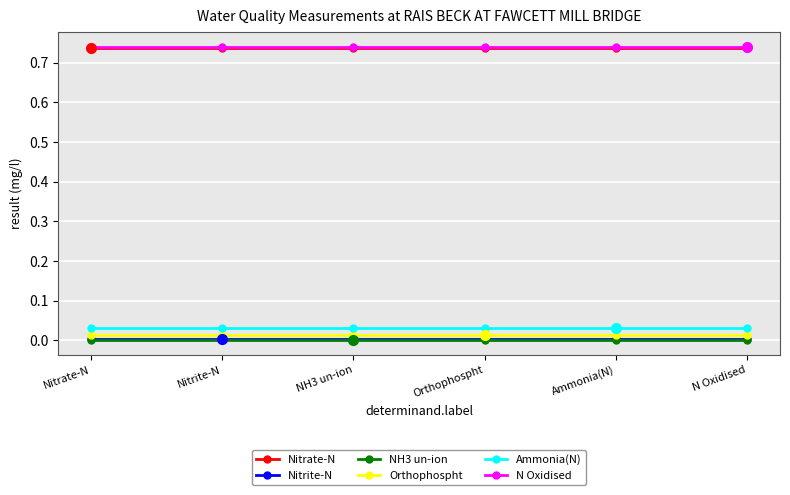

What is the label of the 4th point from the left?

Orthophospht